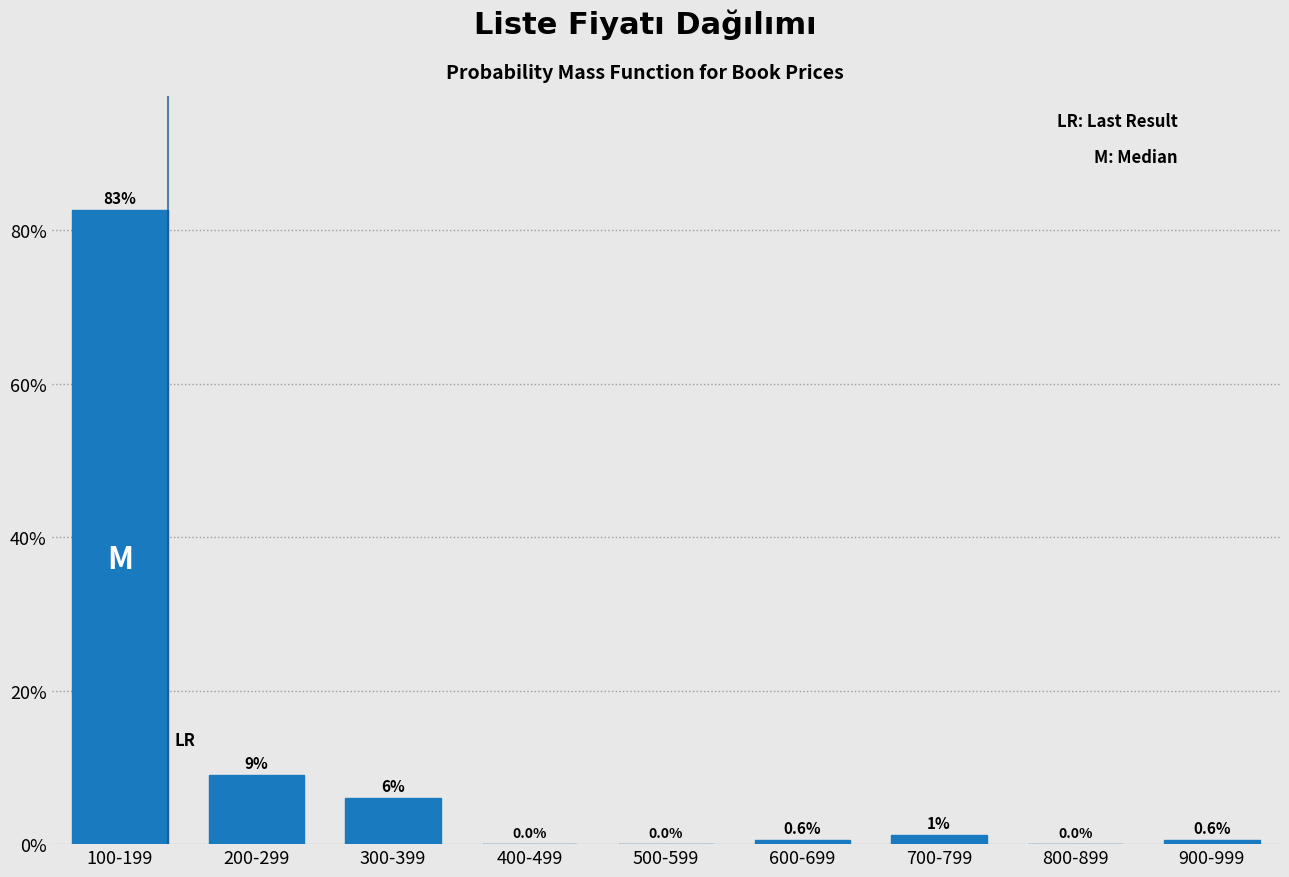

Reading right to left, extract all data points from this chart.

900-999=0.6	800-899=0.0	700-799=1.2	600-699=0.6	500-599=0.0	400-499=0.0	300-399=6.0	200-299=9.0	100-199=82.6